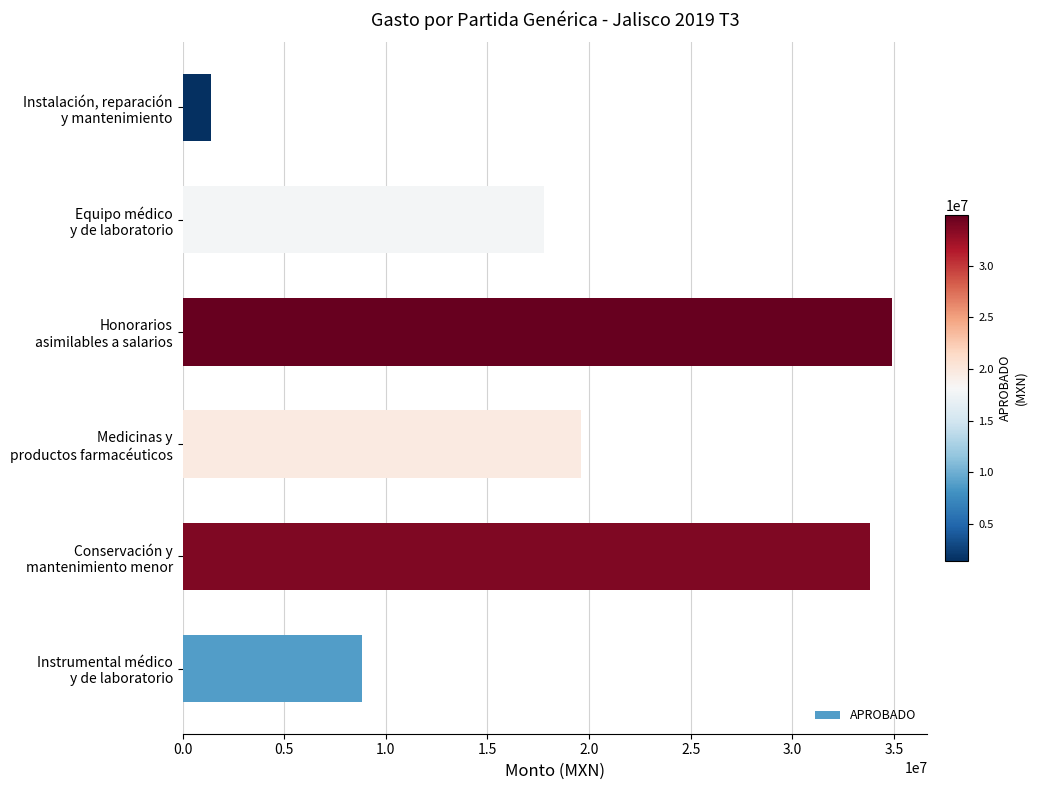

What is the greatest value displayed?

34900000.0